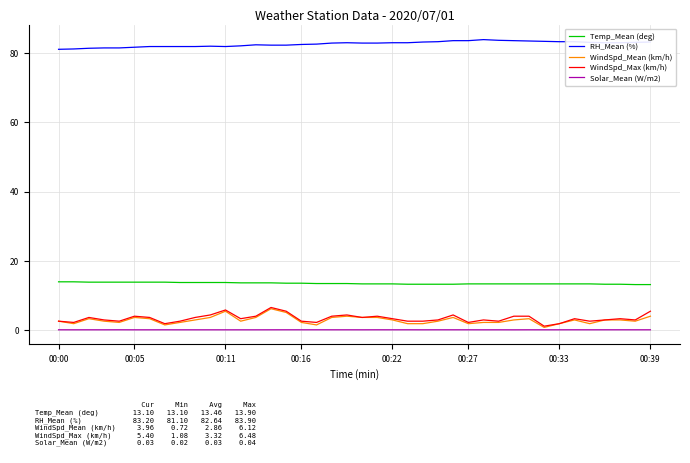

True or false: RH_Mean (%) and Temp_Mean (deg) cross at least once.

False